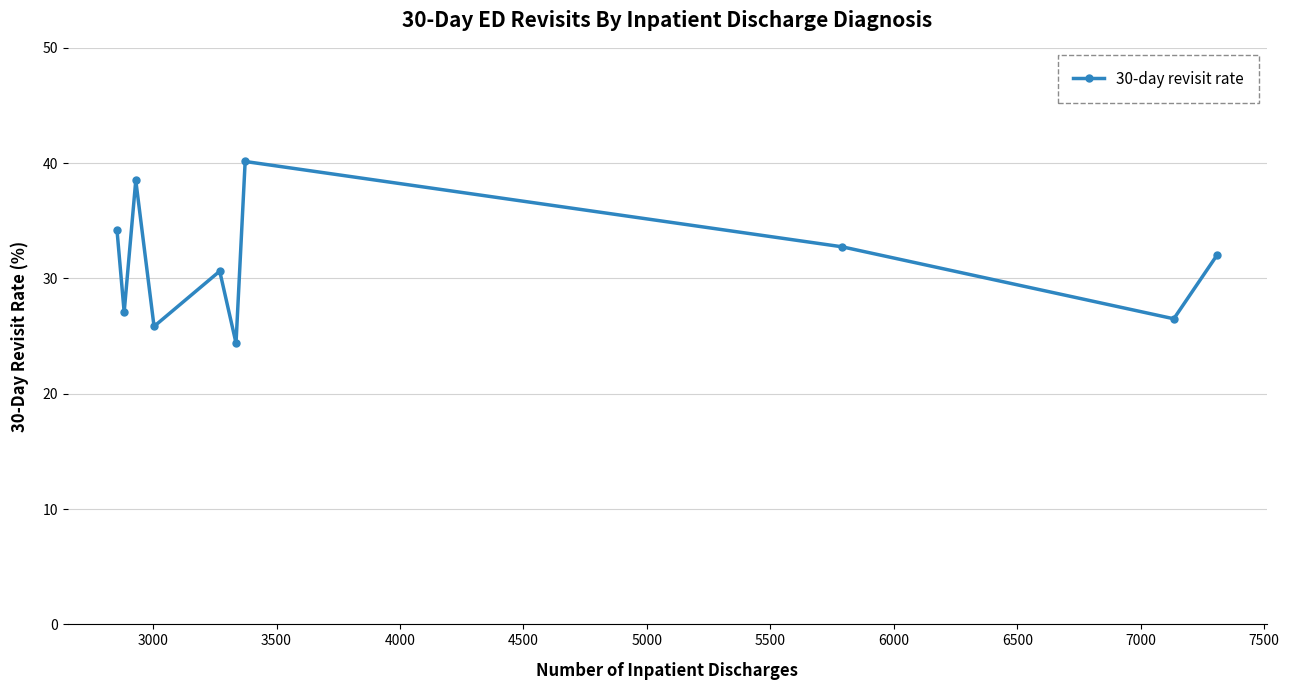

What is the value of the 9th point from the left?

26.5